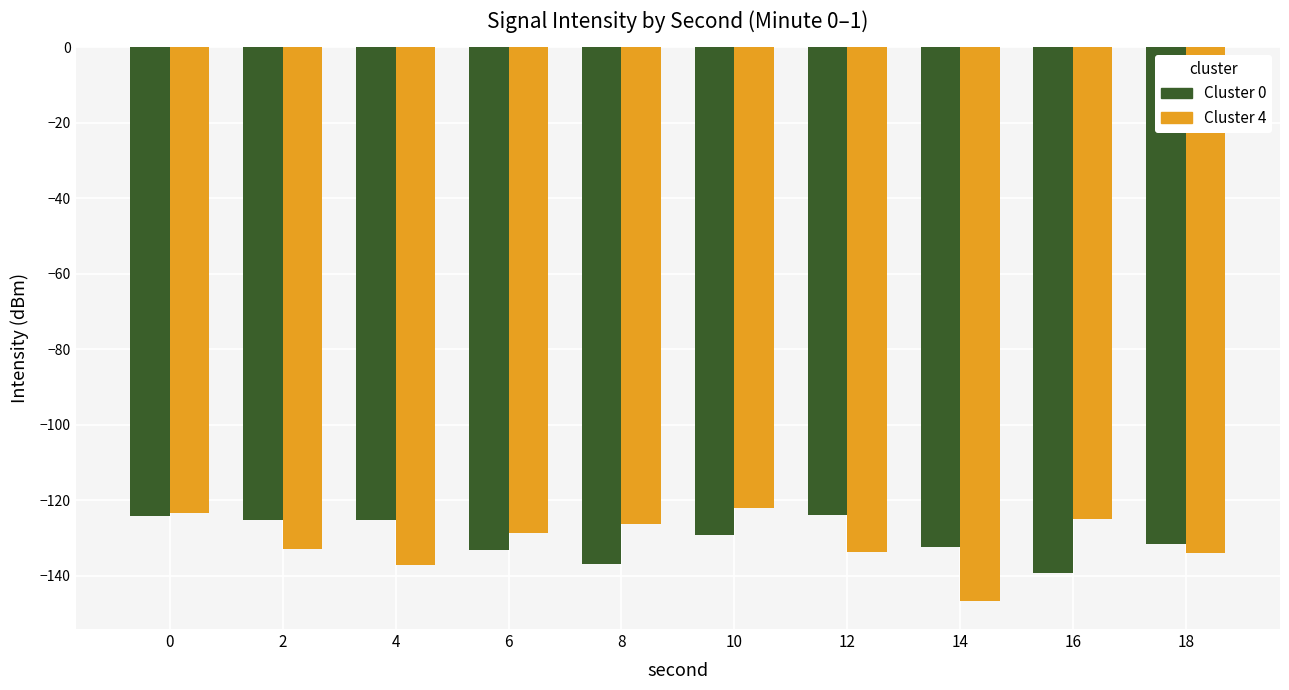

Is it true that Cluster 4 equals -133.8 at 12?

True